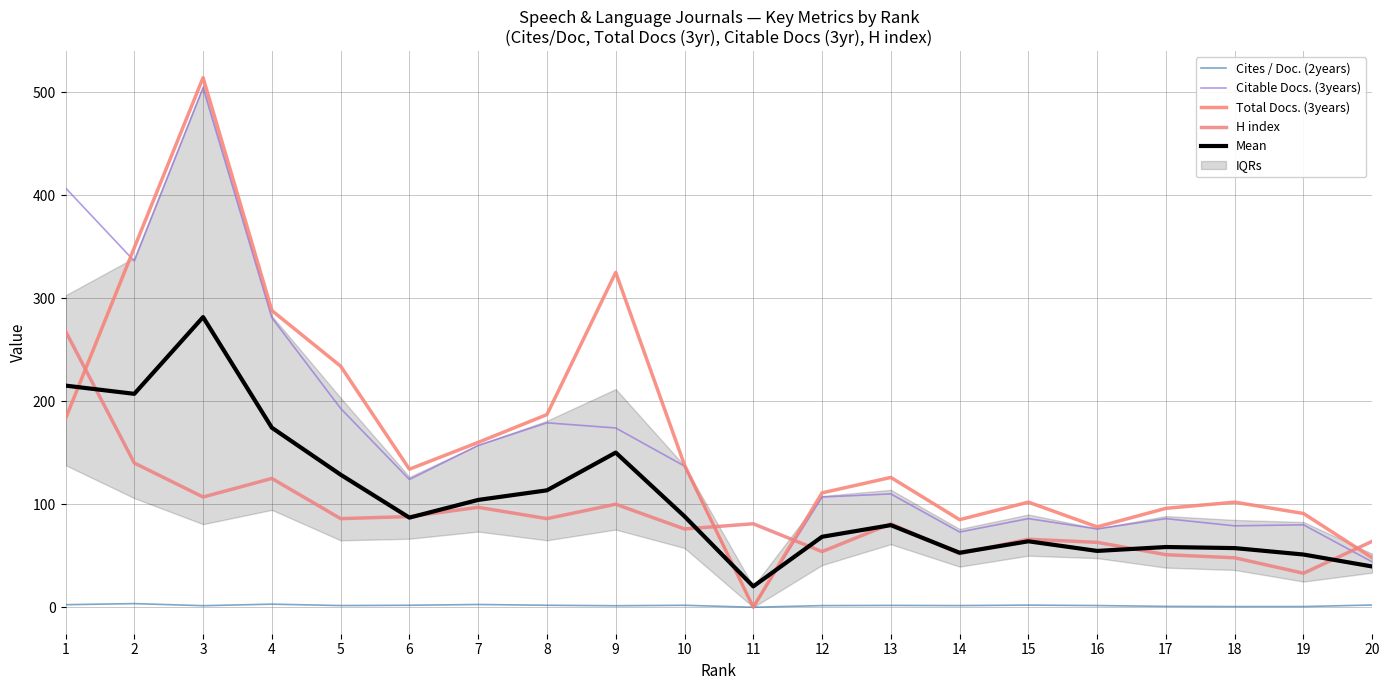

How many values in the Total Docs. (3years) series exceed 134?

9